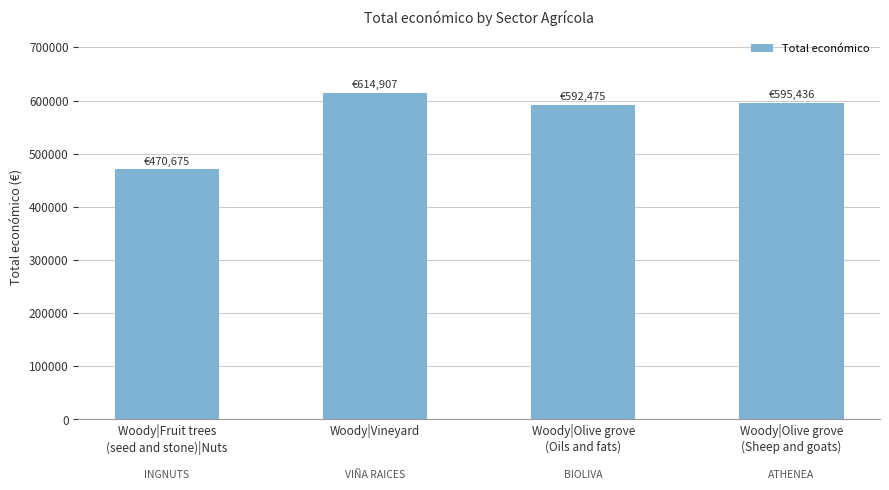

At which category does the chart reach its peak across all series?

Woody|Vineyard